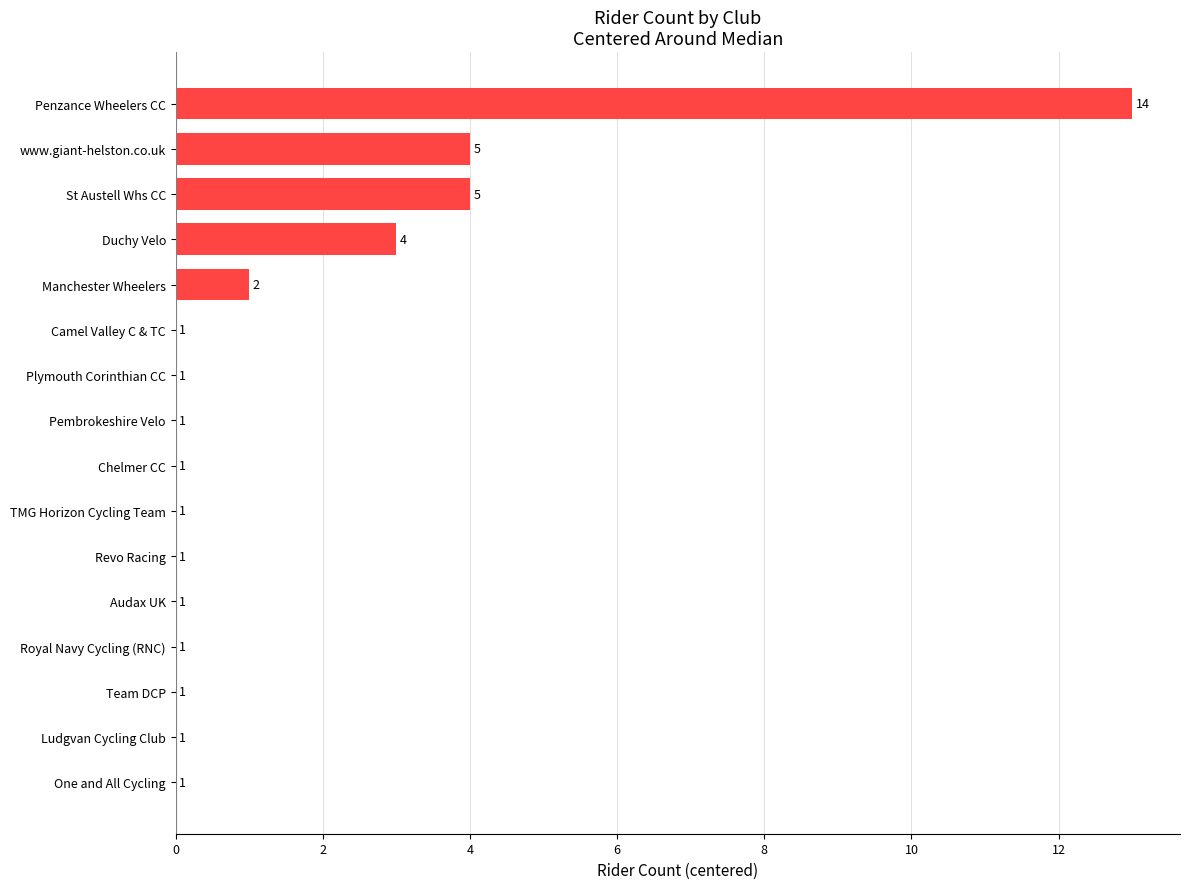

At which category does the chart reach its peak across all series?

Penzance Wheelers CC